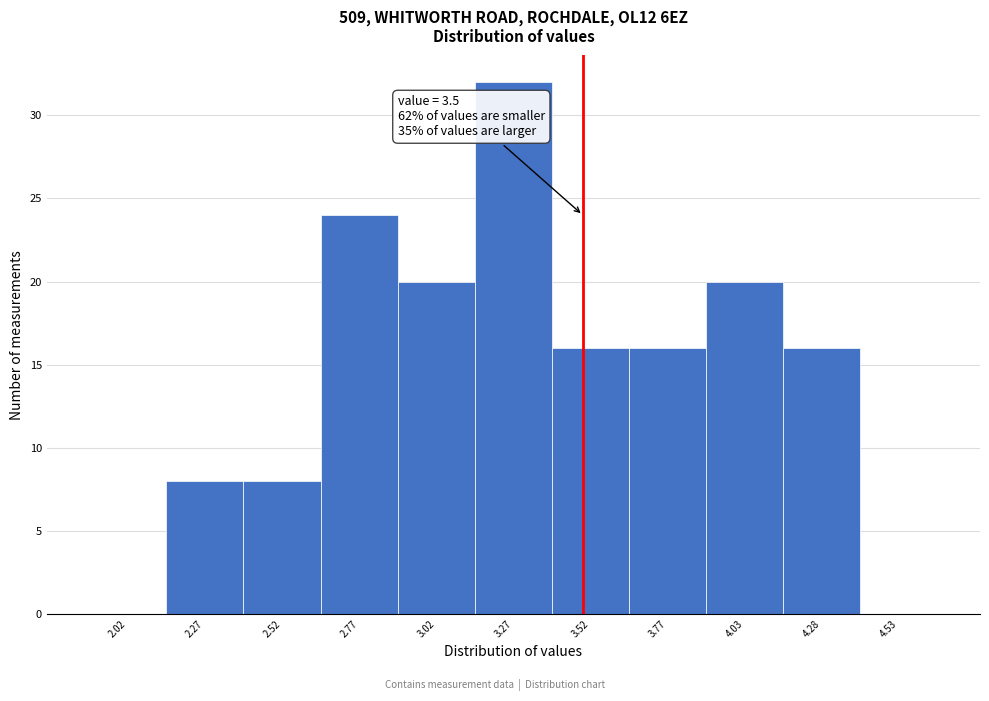

Which range on the x-axis has the tallest bar?

3.15 to 3.40